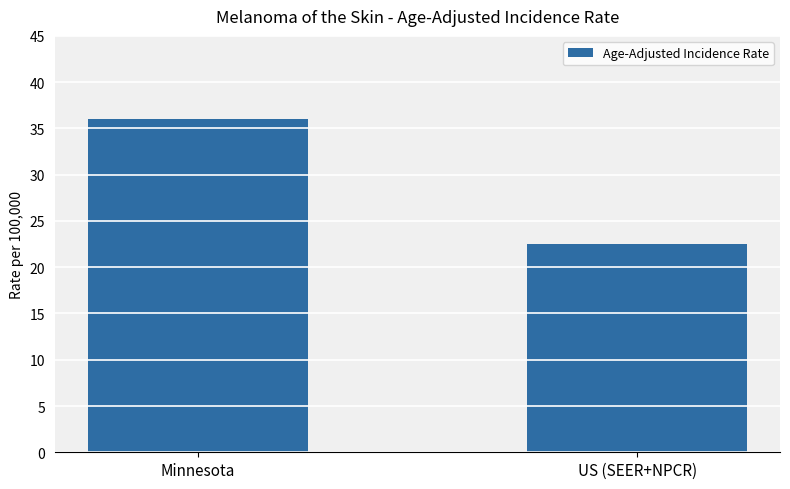

What is the difference between the values at US (SEER+NPCR) and Minnesota?

13.5